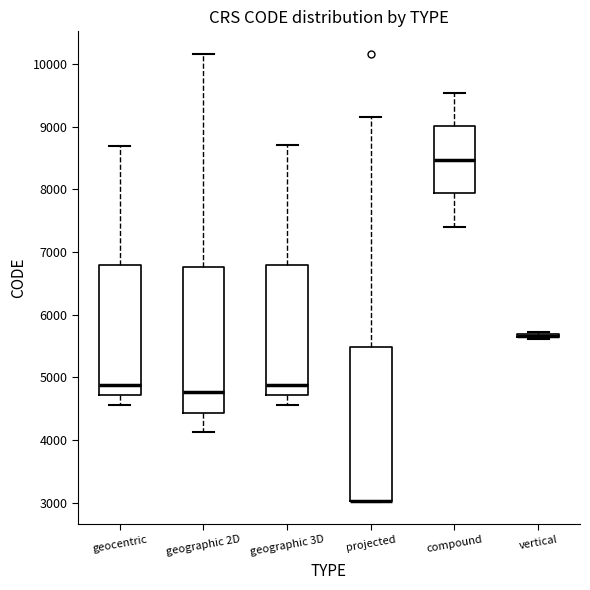

Where is the lower edge of the box for vertical on the y-axis? The values are not printed on the chart, so give them approximately, as read against the axis.

5600